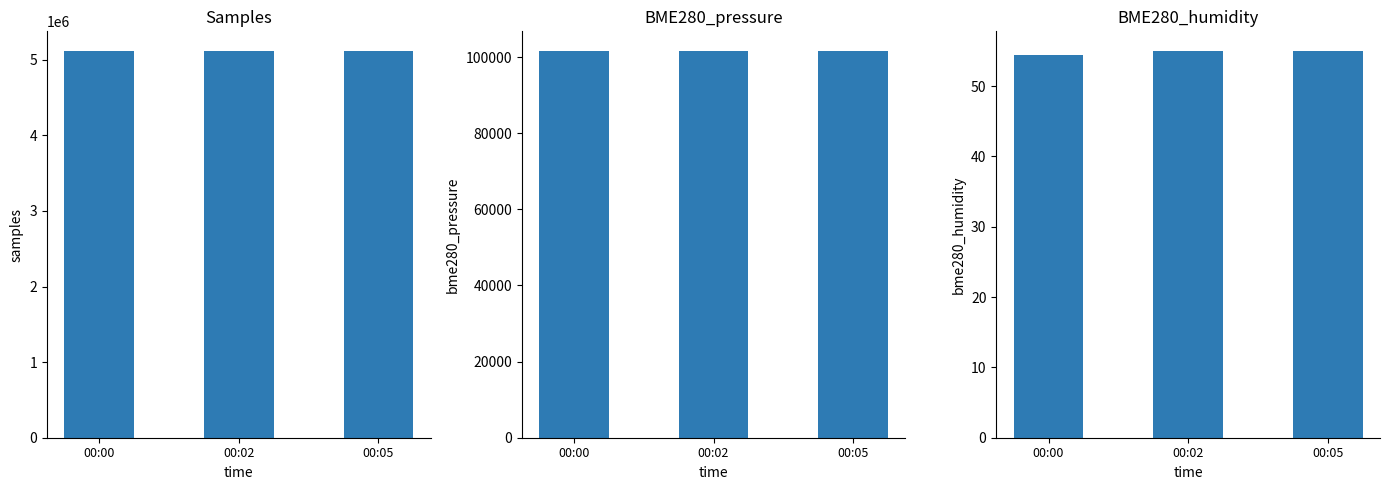

Between 00:00 and 00:05, which series saw the biggest shift?

Samples